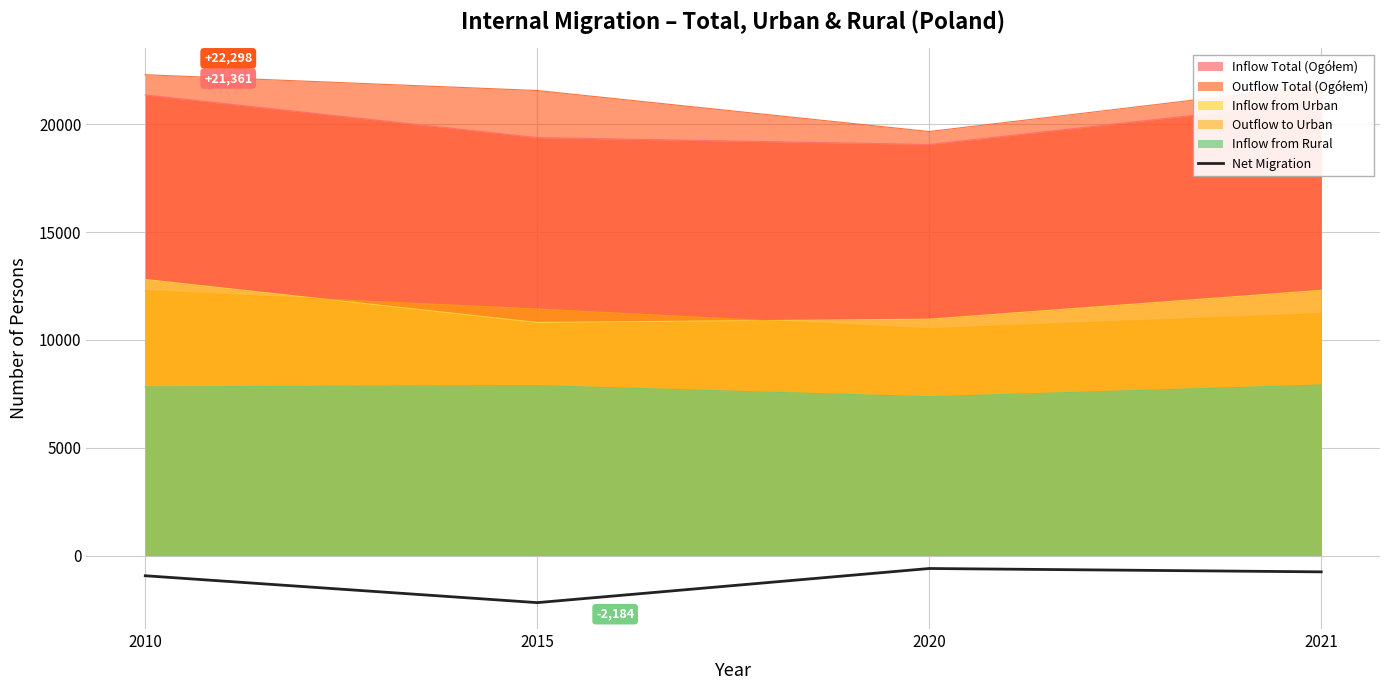

Which label corresponds to the smallest value in the chart?

2015